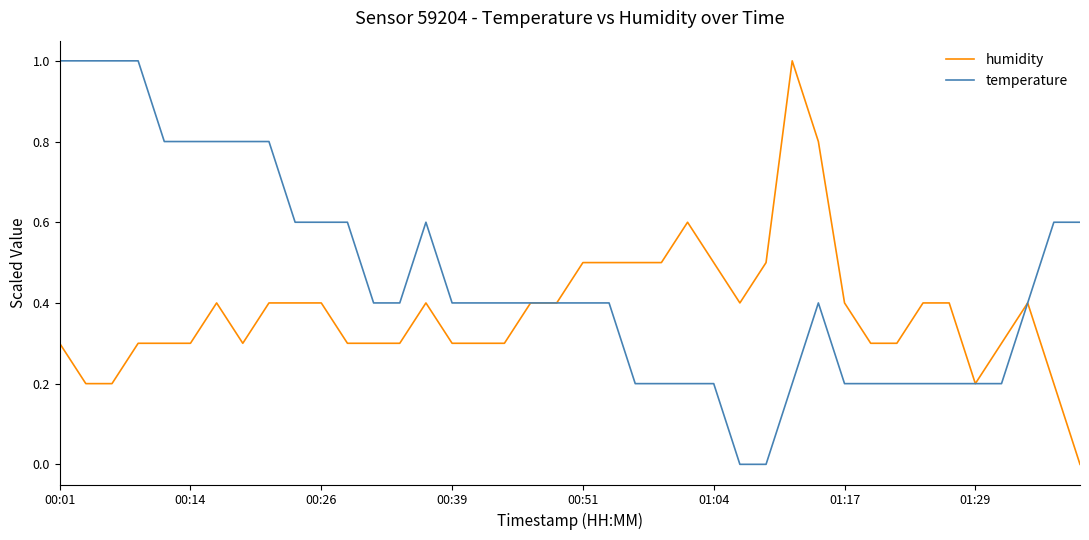

Rank the series by their average value, from highest to lowest.

temperature, humidity